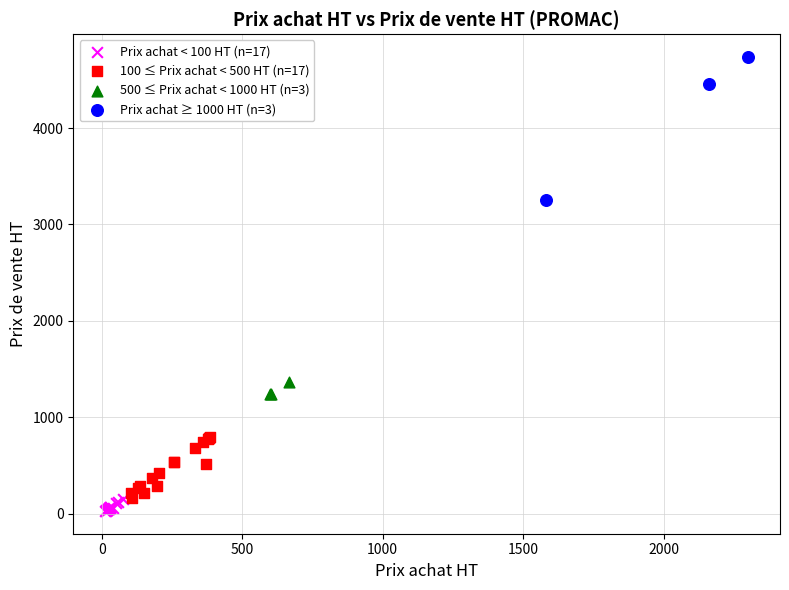

Which series contains the highest Y value?

Prix achat ≥ 1000 HT (n=3)